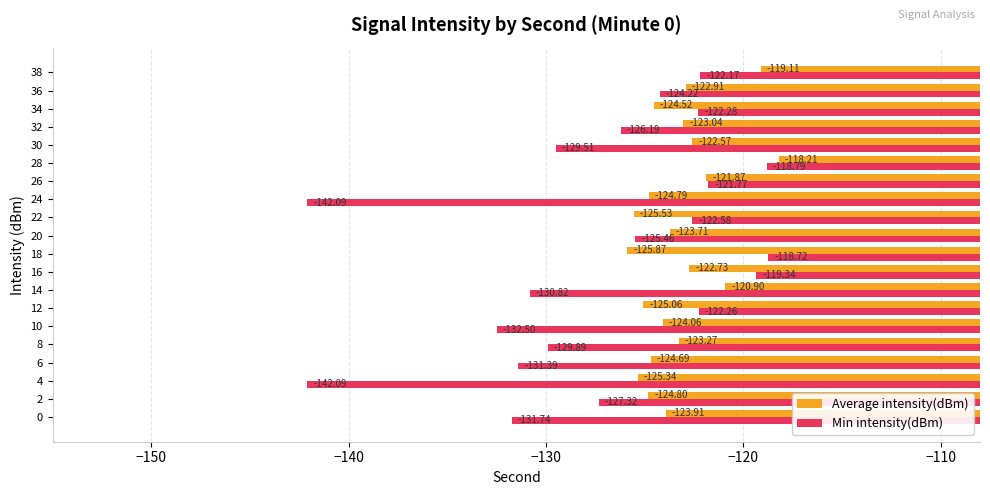

What is the total value across all series at 20?

-249.2